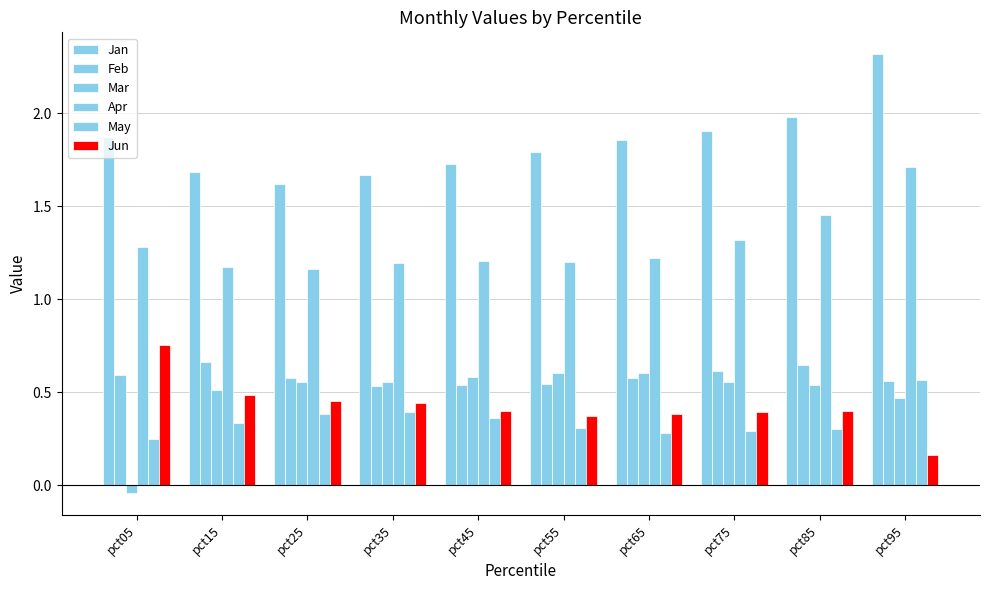

How many data points does each series have?

10